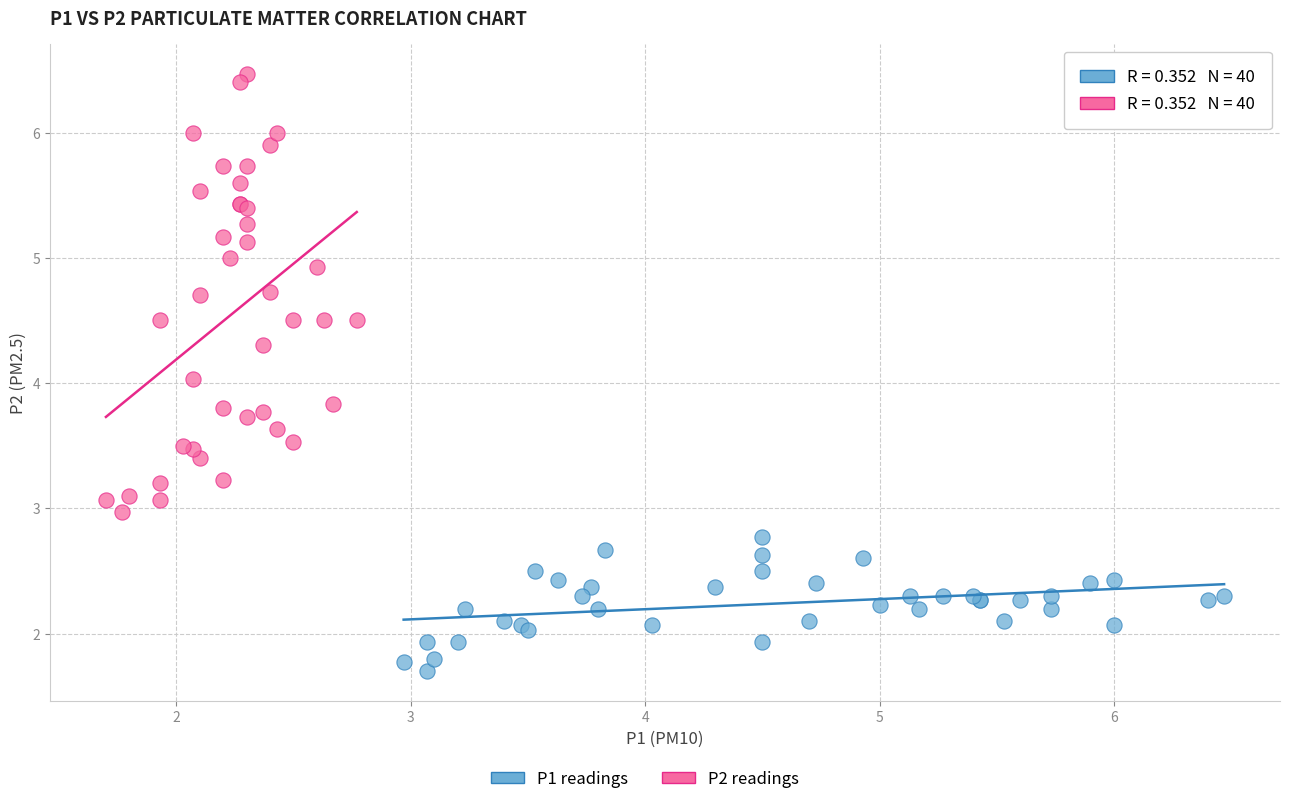

Which series has the widest spread of Y values?

P2 readings